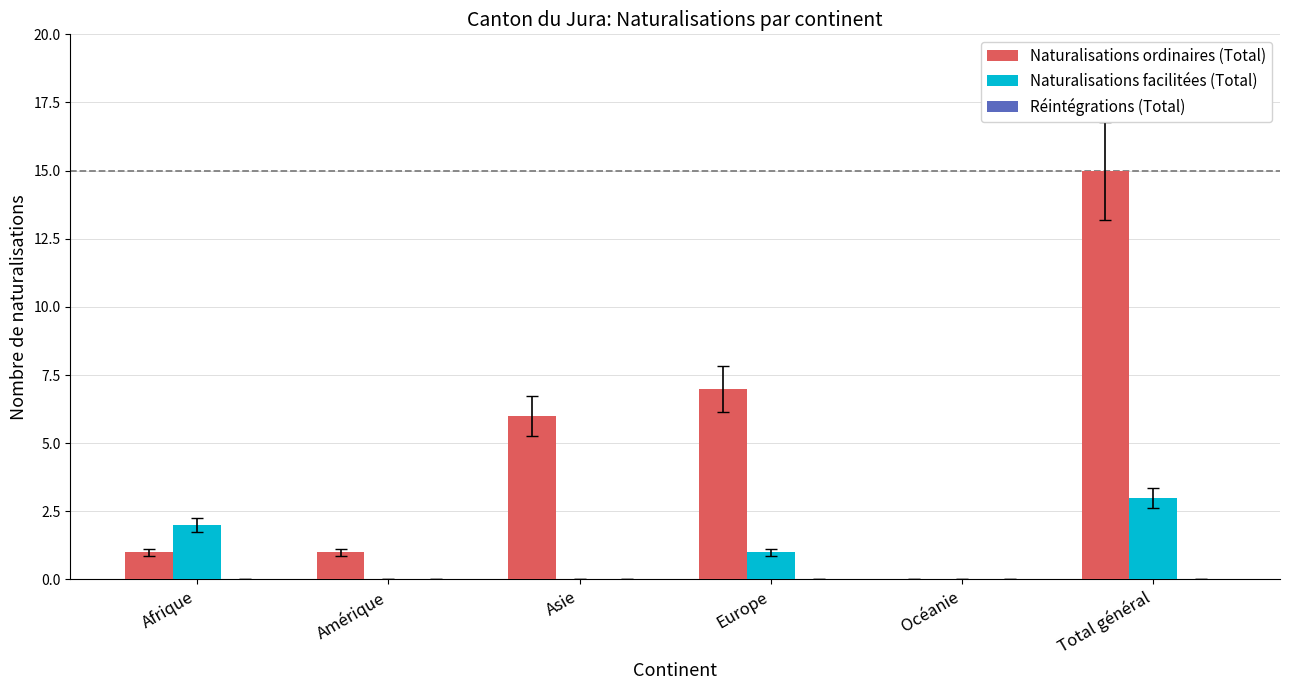

True or false: Naturalisations facilitées (Total) has a value of 2 at Total général.

False